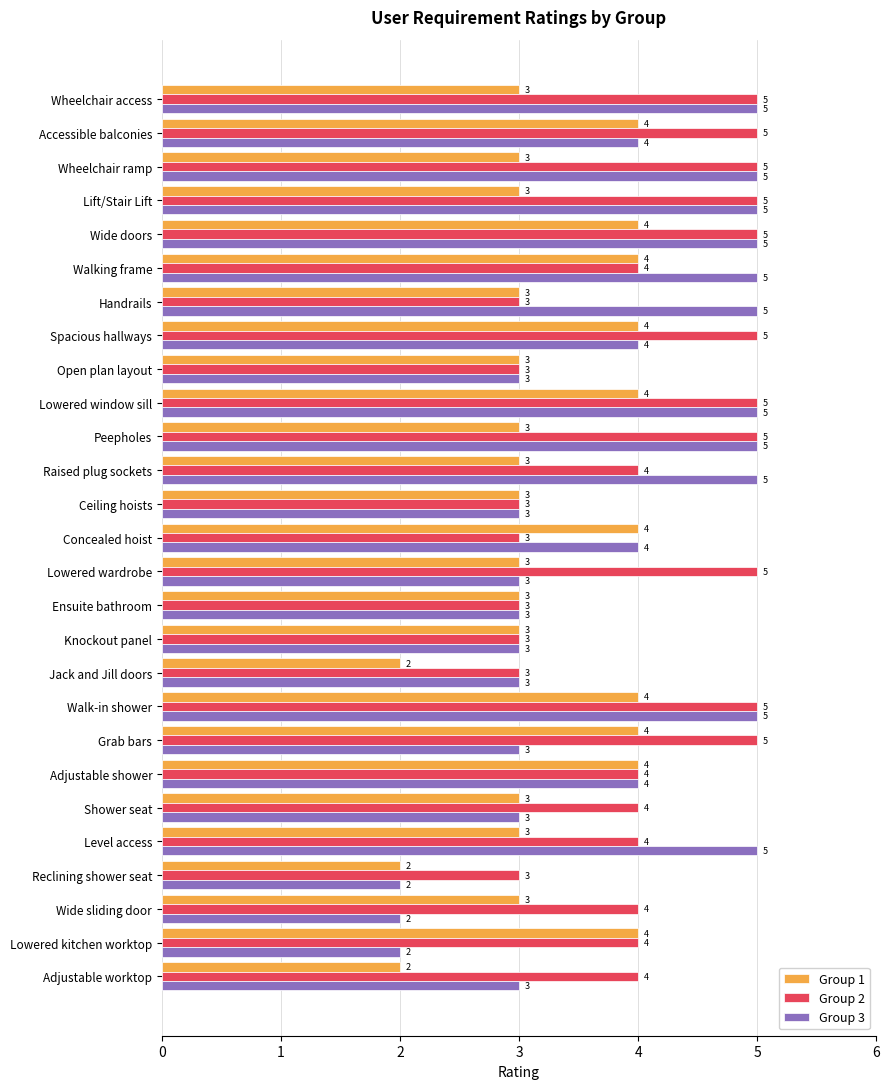

List the series in order of their overall mean, highest first.

Group 2, Group 3, Group 1